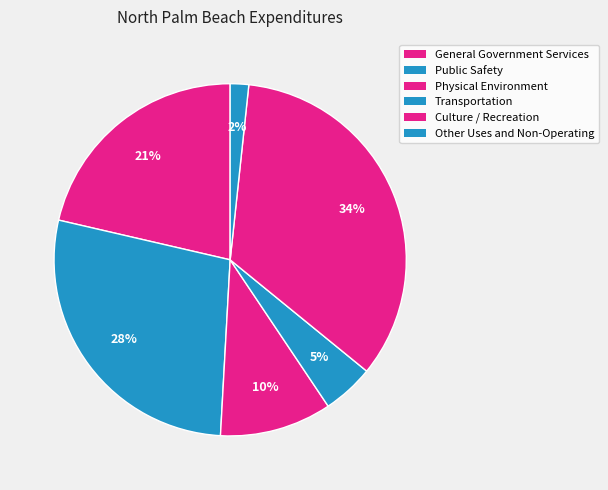

Is there any slice that represents more than half of the pie?

No